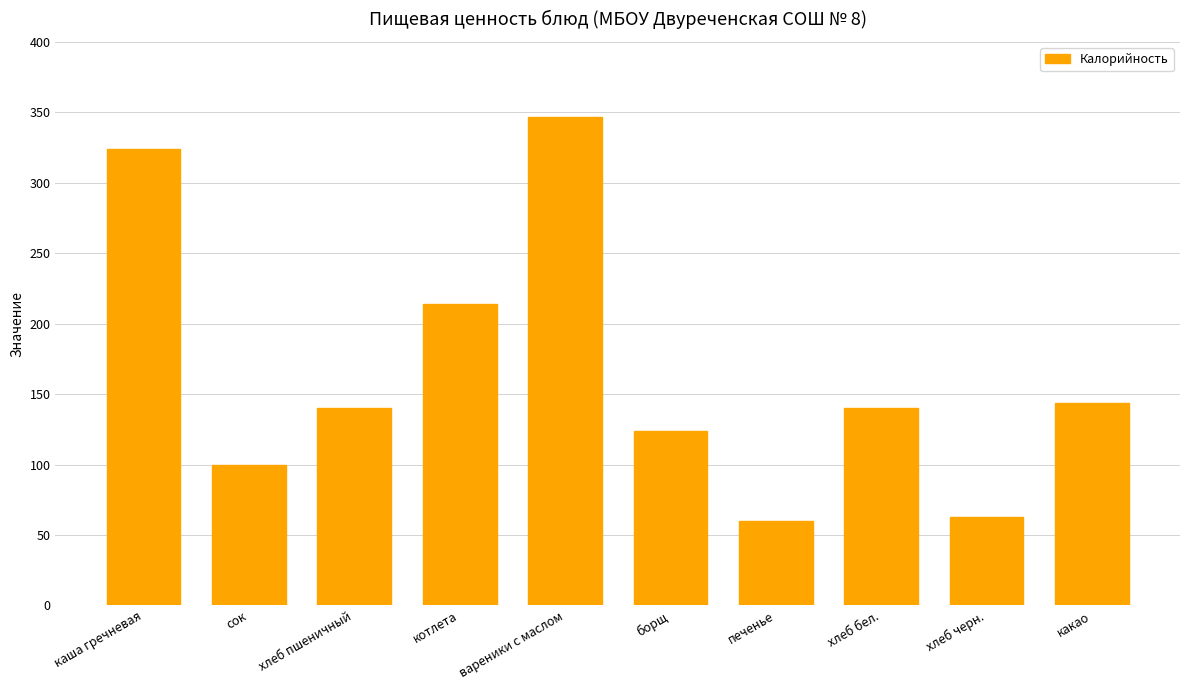

What is the label of the 8th bar from the left?

хлеб бел.